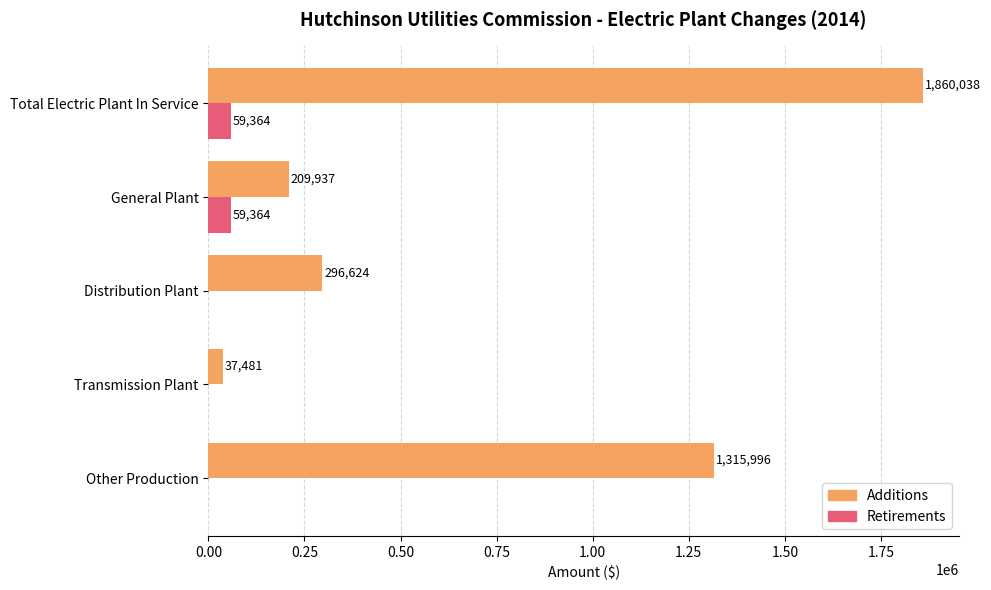

What is the highest value of the Retirements series?

59364